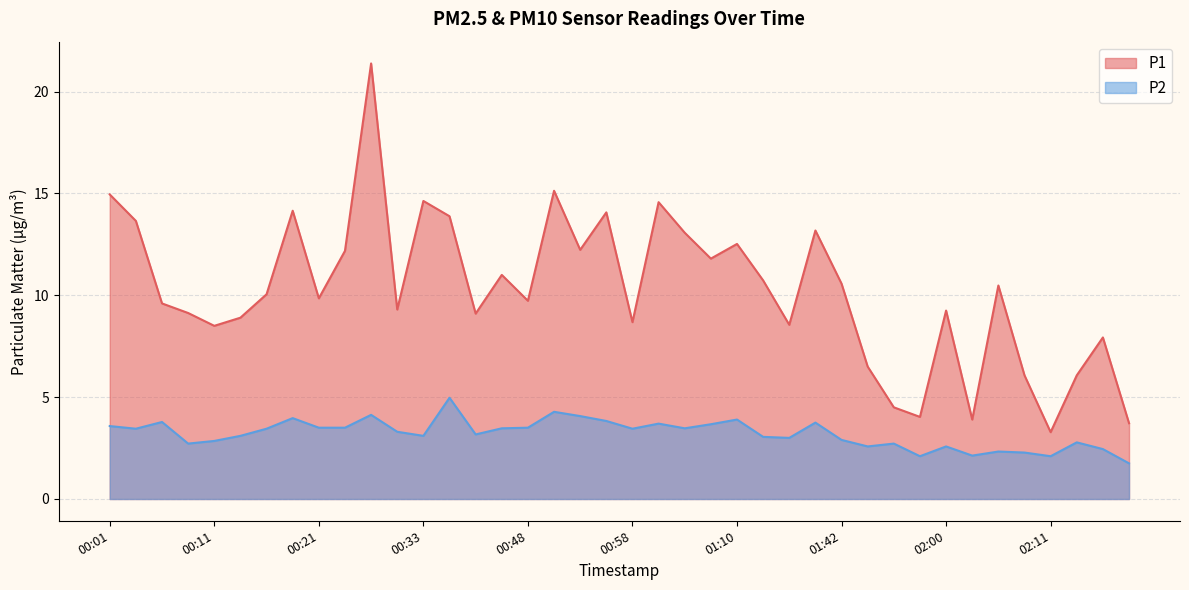

At which category does P2 reach its first local peak?

00:06